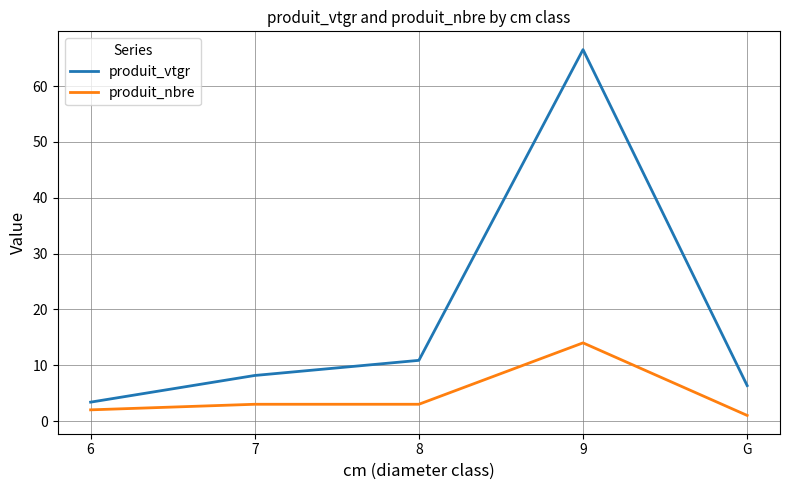

Is this an area chart (filled region under the line)?

No